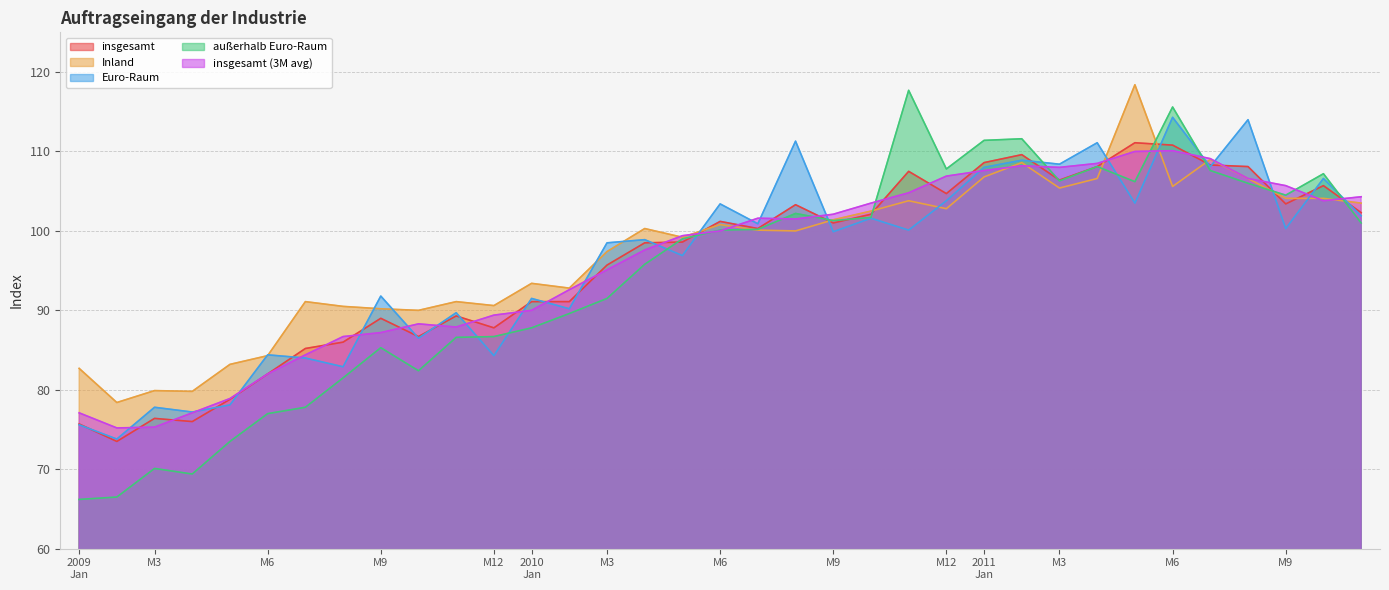

Is the value of außerhalb Euro-Raum at 18 greater than the value of insgesamt at M6?

Yes